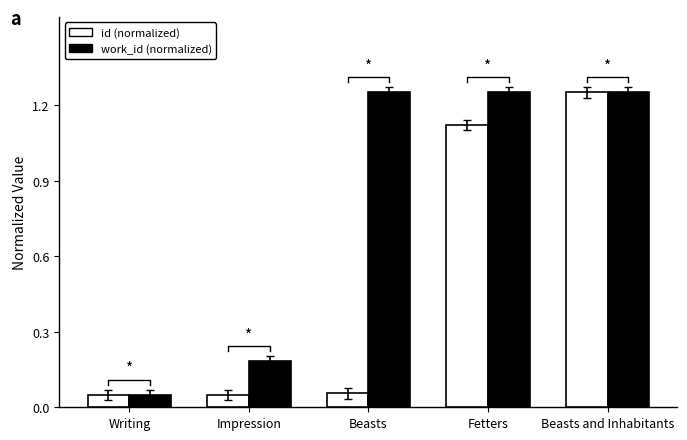

What is the spread (max minus min) of values at Impression?

0.1